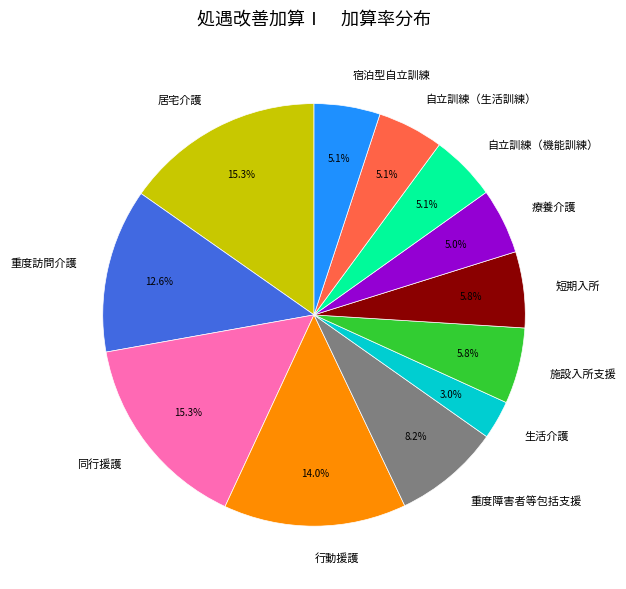

To the nearest percent, what percentage of the pie is 同行援護?

15%